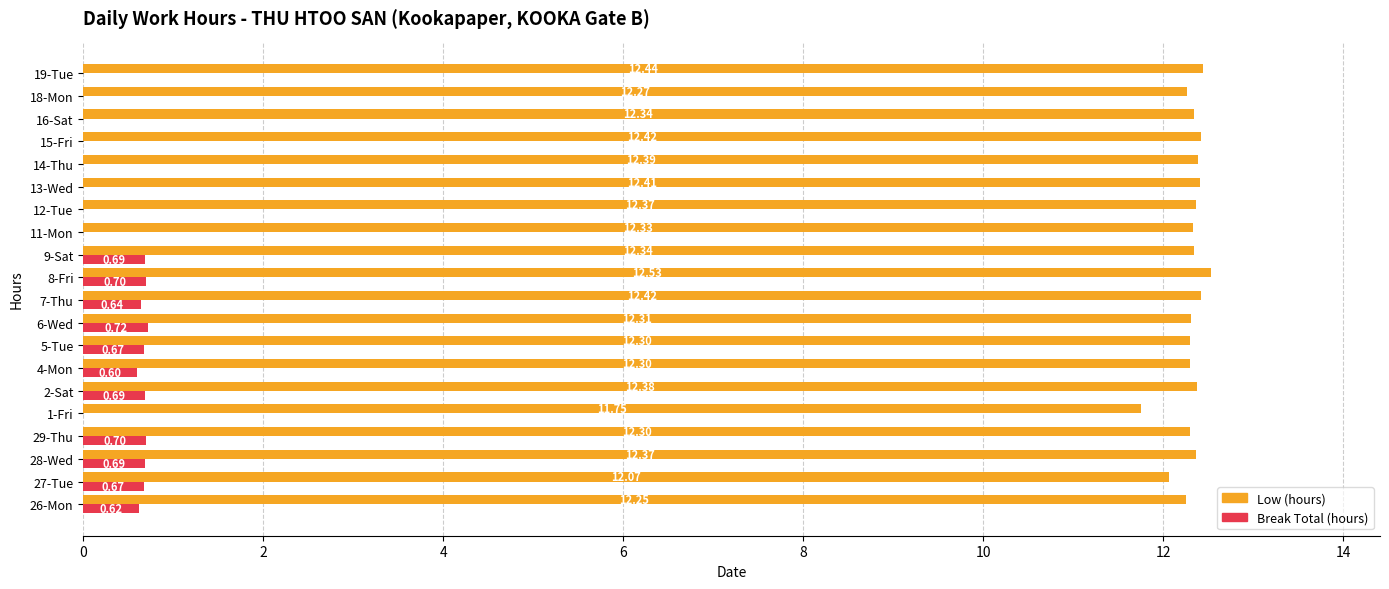

What is the sum of the Break Total (hours) values at 4-Mon and 13-Wed?

0.6